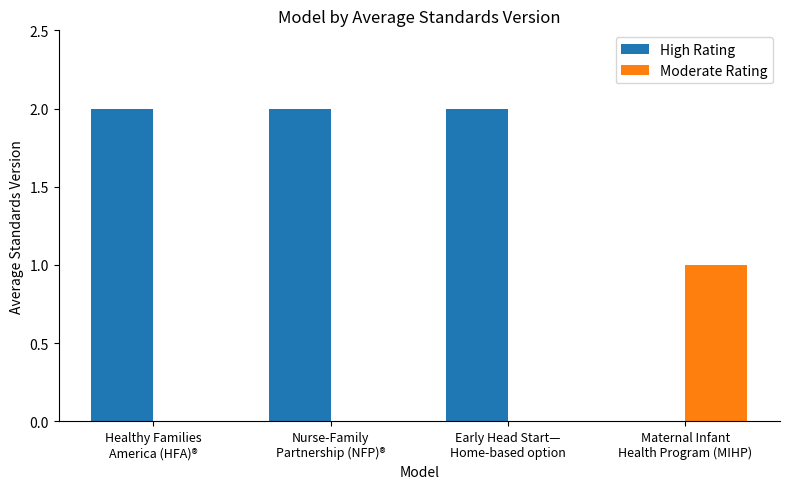

Which series has the largest total across all categories?

High Rating